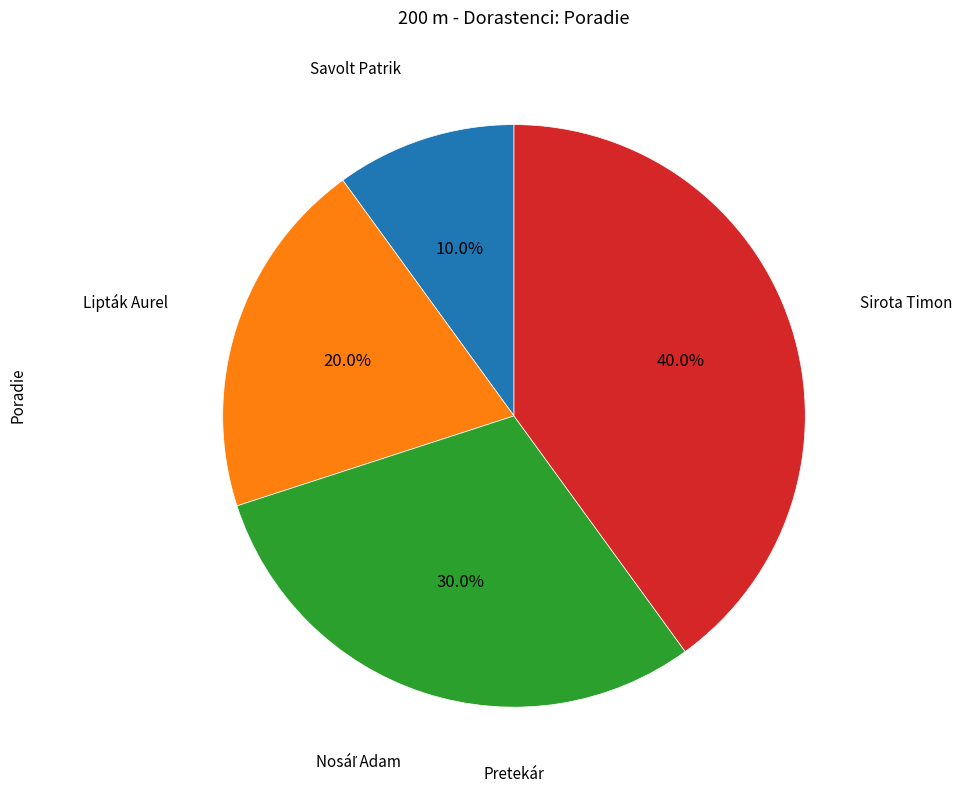

Does any single category account for the majority?

No